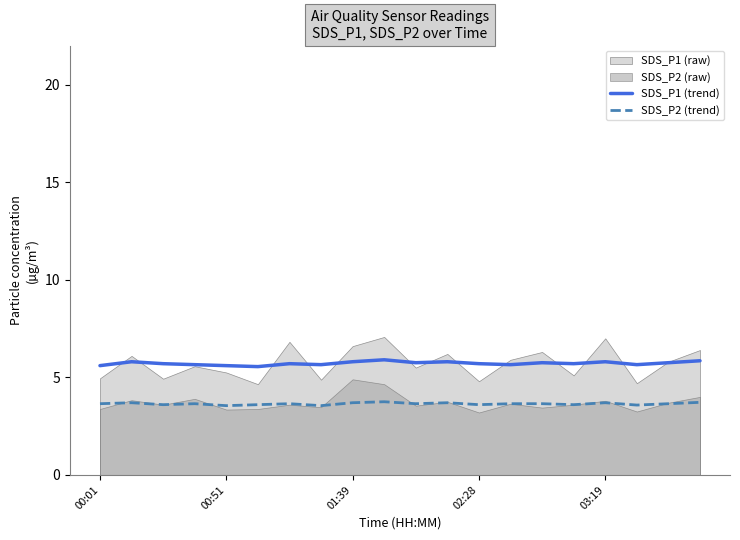

Reading right to left, transcribe all the data shown in this chart.

SDS_P1 (trend): 5.8	5.8	5.7	5.8	5.7	5.8	5.7	5.7	5.8	5.8	5.9	5.8	5.7	5.7	5.5	5.6	5.7	5.7	5.8	5.6
SDS_P2 (trend): 3.7	3.6	3.6	3.7	3.6	3.6	3.6	3.6	3.7	3.6	3.8	3.7	3.5	3.6	3.6	3.5	3.6	3.6	3.7	3.6